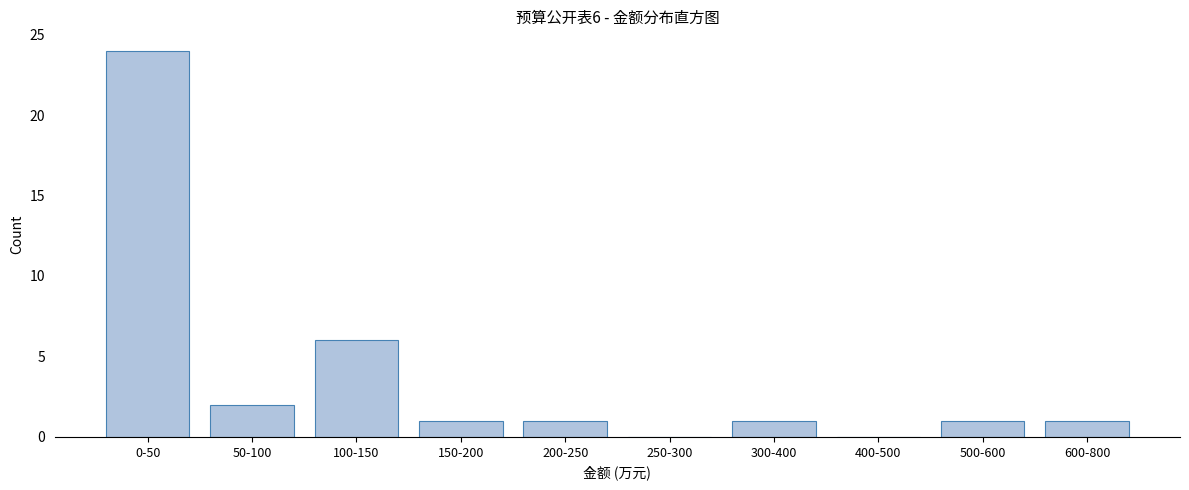

Reading left to right, transcribe all the data shown in this chart.

0-50=24	50-100=2	100-150=6	150-200=1	200-250=1	250-300=0	300-400=1	400-500=0	500-600=1	600-800=1